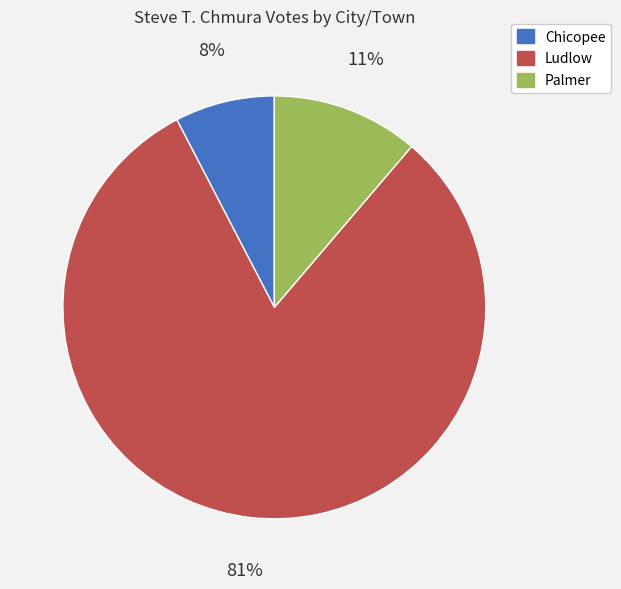

To the nearest percent, what is the combined percentage of Palmer and Chicopee?

19%